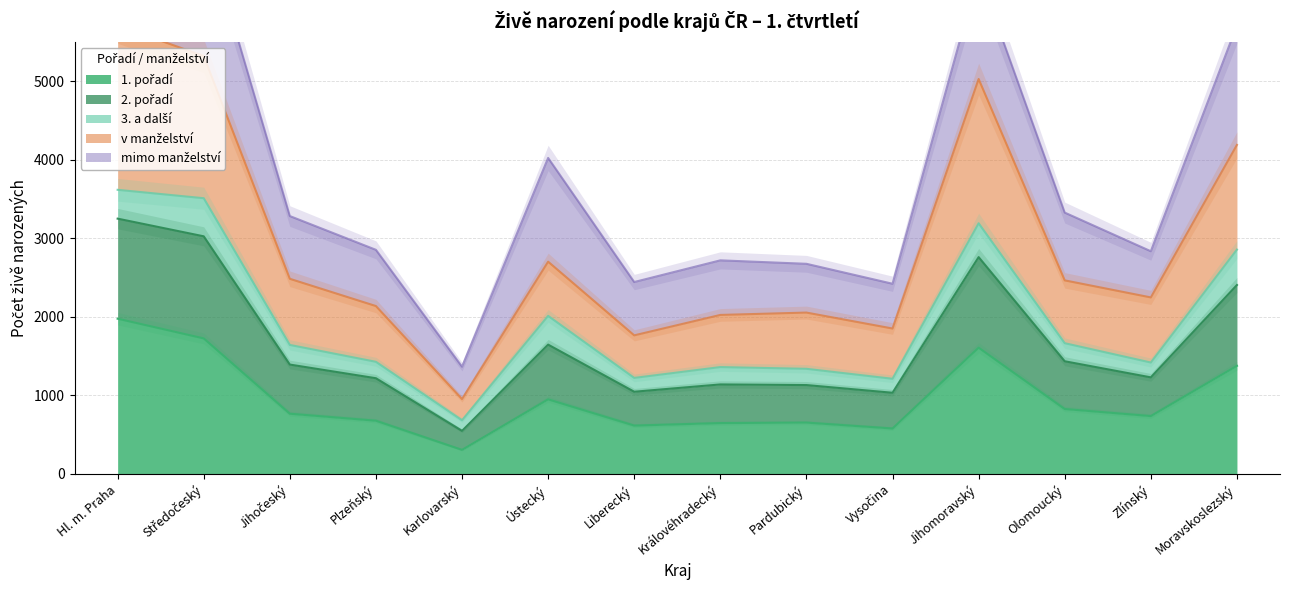

At which label does 2. pořadí first exceed 1641?

Hl. m. Praha